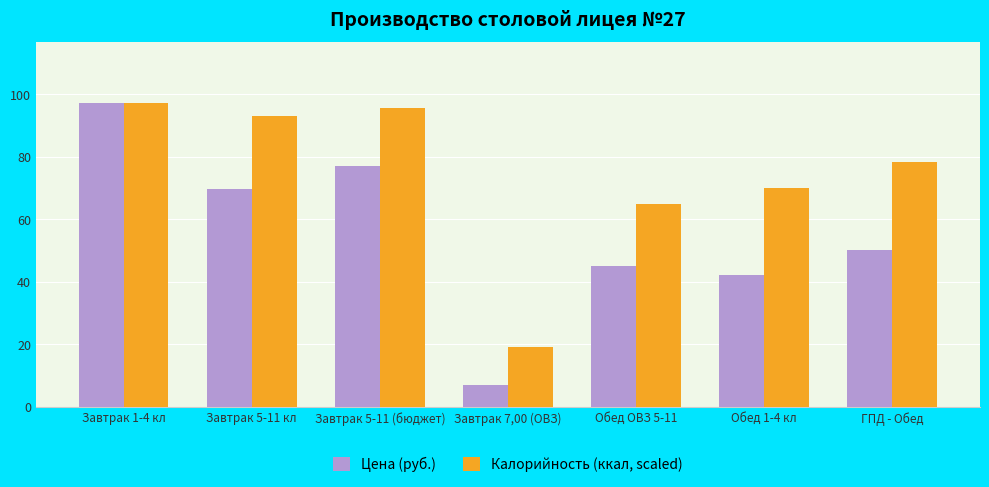

List the series in order of their overall mean, lowest first.

Цена (руб.), Калорийность (ккал, scaled)